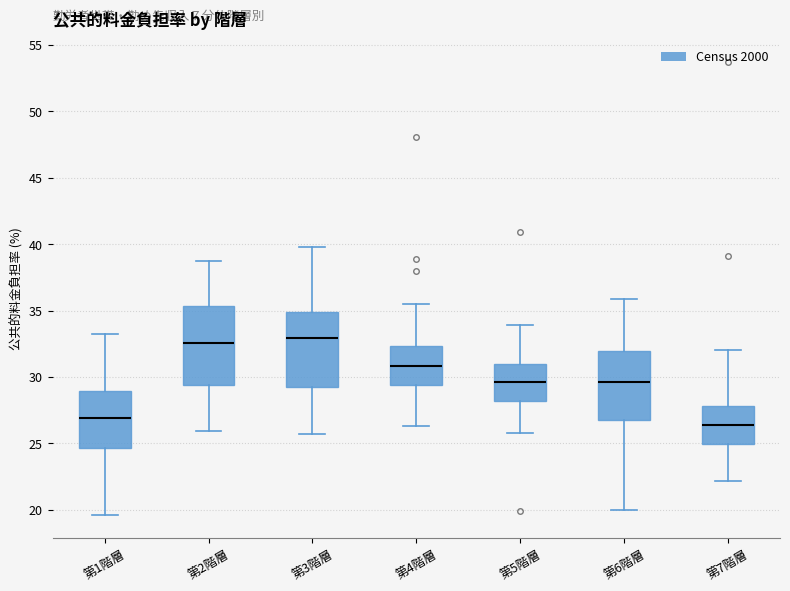

Where is the upper edge of the box for 第4階層 on the y-axis? The values are not printed on the chart, so give them approximately, as read against the axis.

32.5